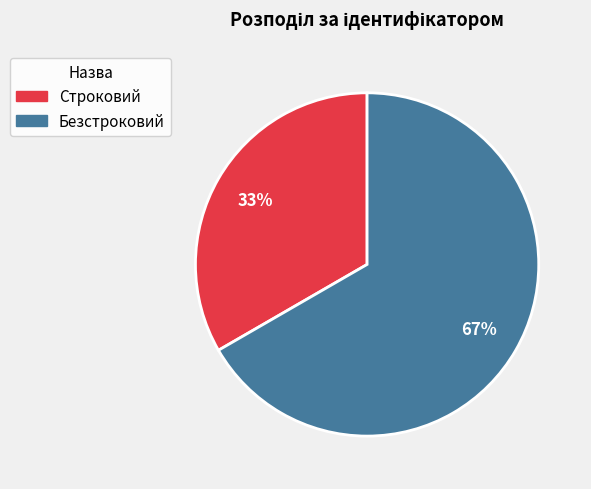

Is it true that Безстроковий is 67% of the pie?

True